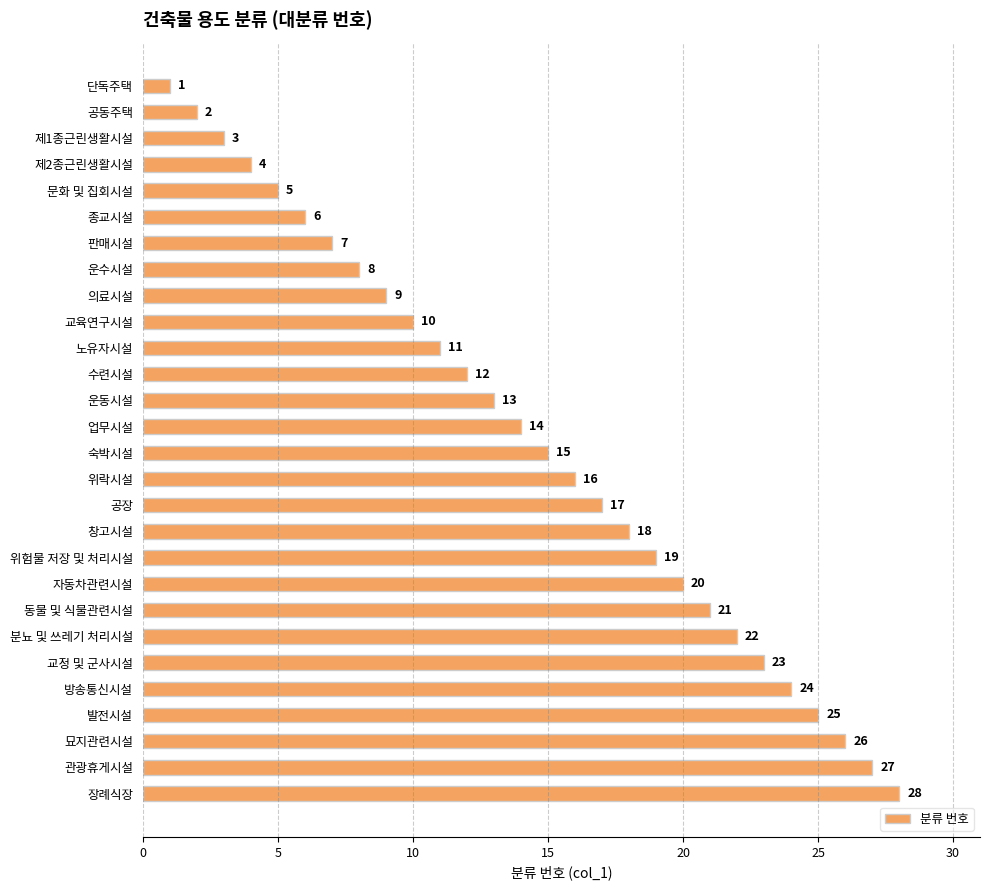

How many data points are less than 15?

14